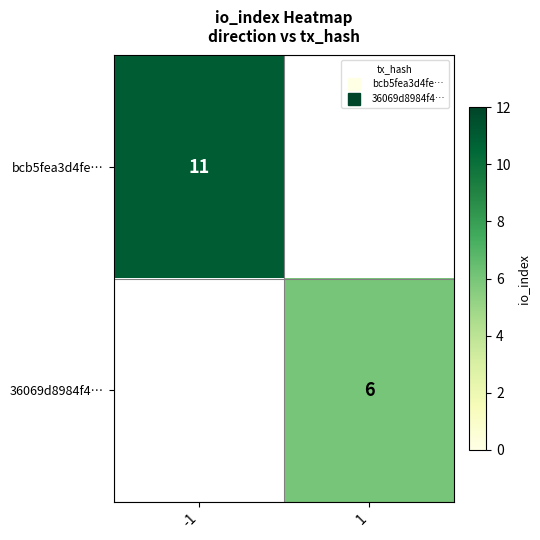

The value of bcb5fea3d4fe… at -1 is 15.7. True or false?

False